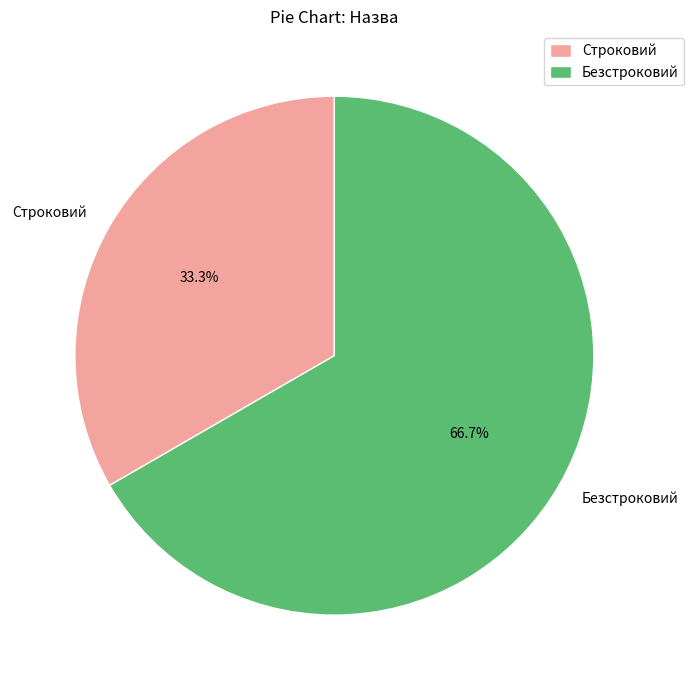

What percentage do Безстроковий and Строковий together represent?

100.0%